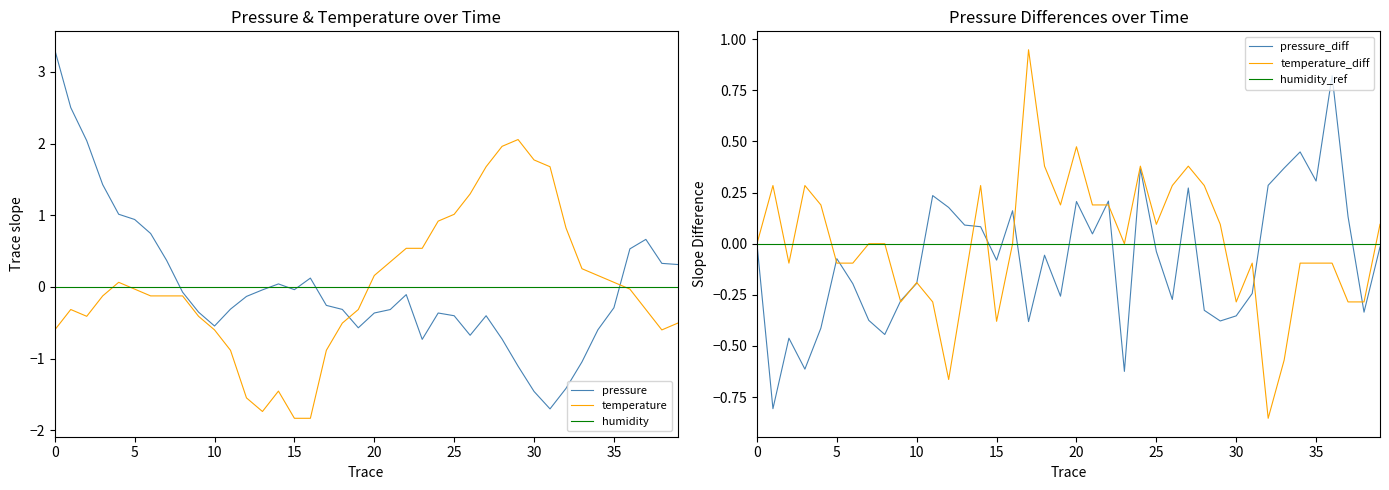

What is the maximum value for pressure?

3.3